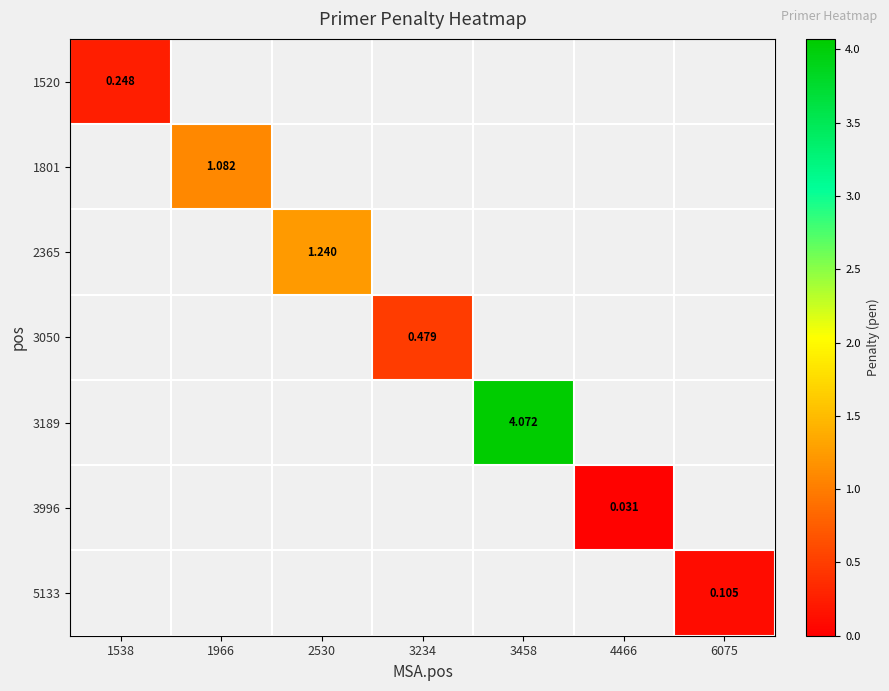

Count the number of data series in this chart.

7